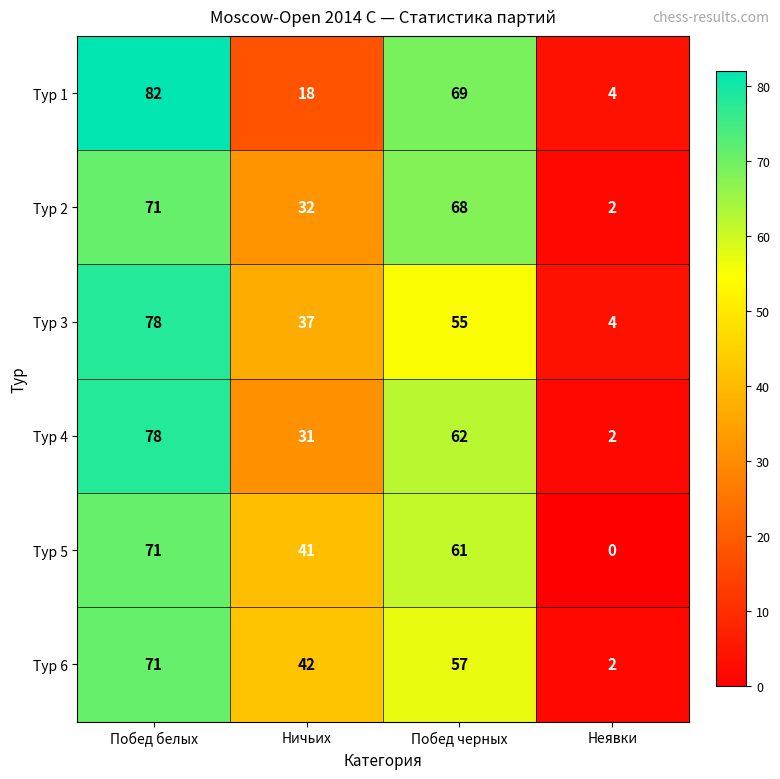

At which label is Тур 5 closest to 35?

Ничьих